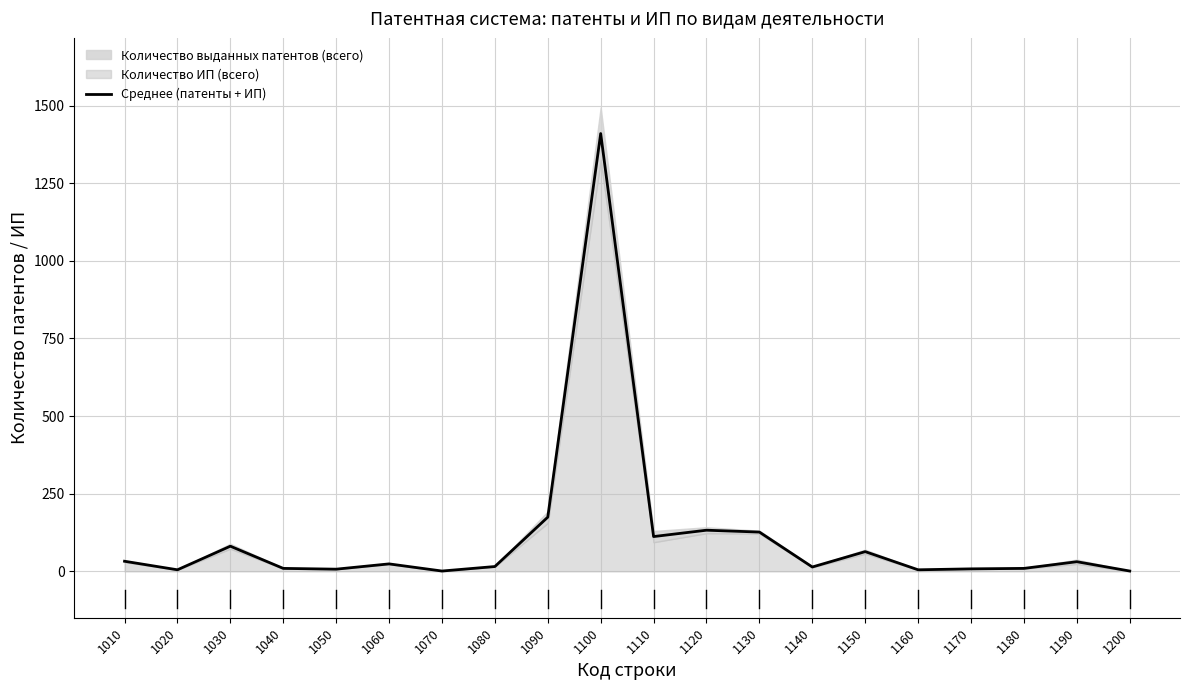

Which has a higher value, 1110 or 1150?

1110